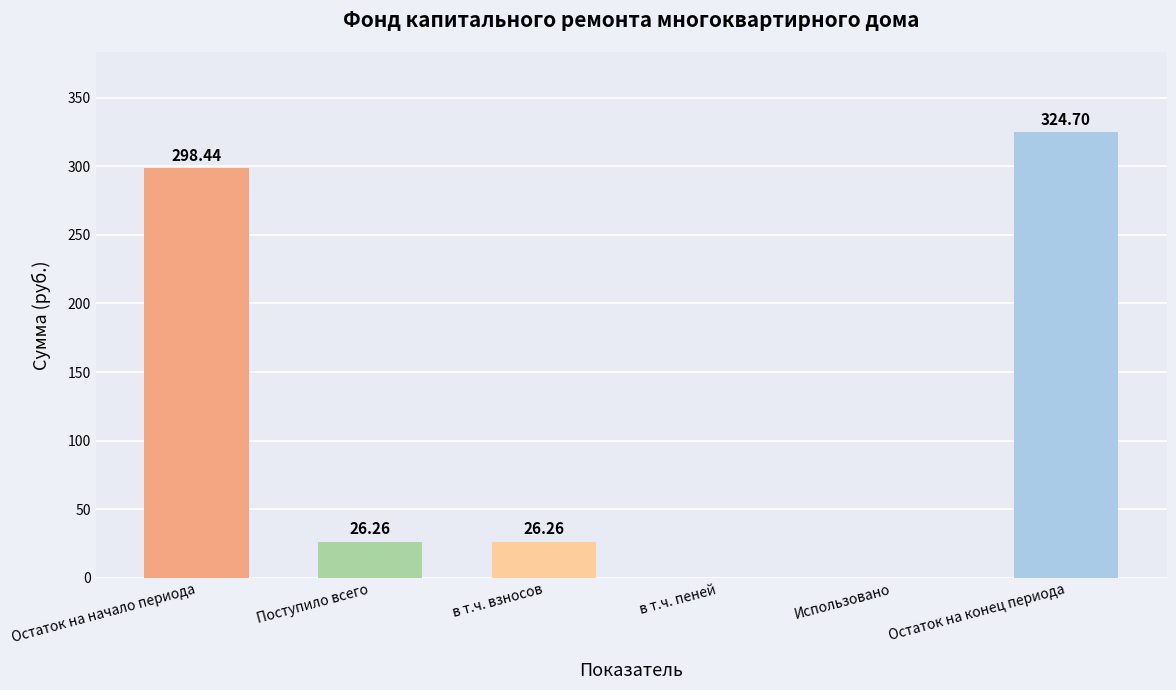

What is the change in value from Поступило всего to Остаток на конец периода?

+298.4